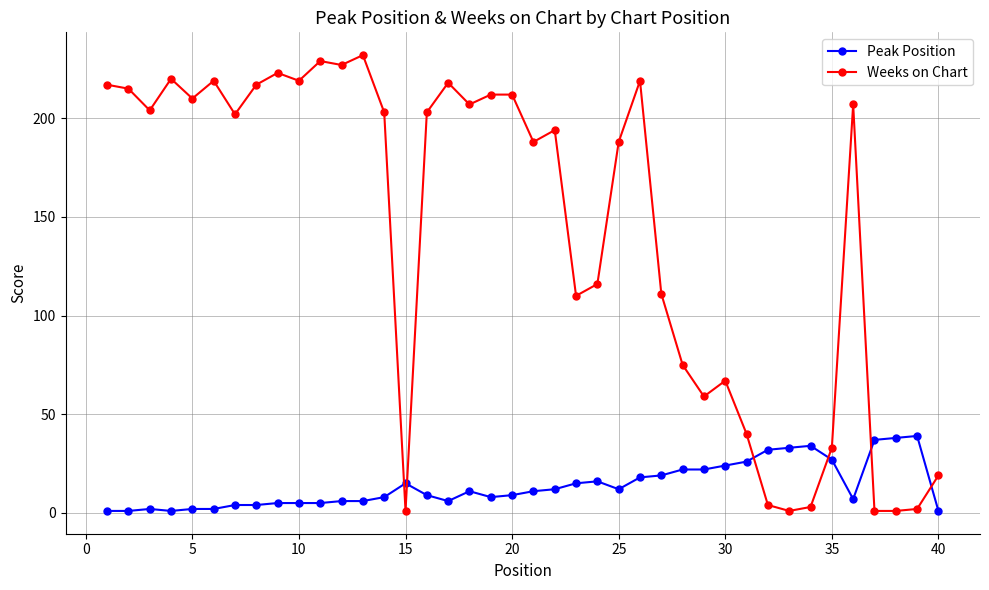

Which series has the largest range (max minus min)?

Weeks on Chart